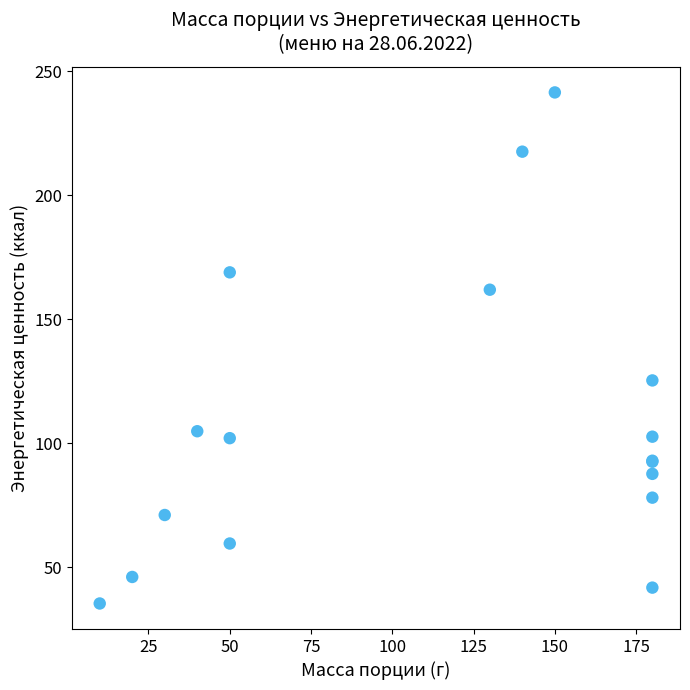

What Y value in the scatter plot is closest to 138?

125.3